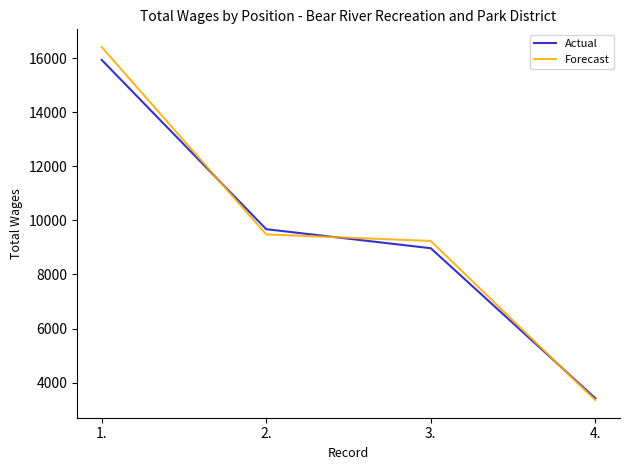

What is the average value of the Actual series?

9504.0